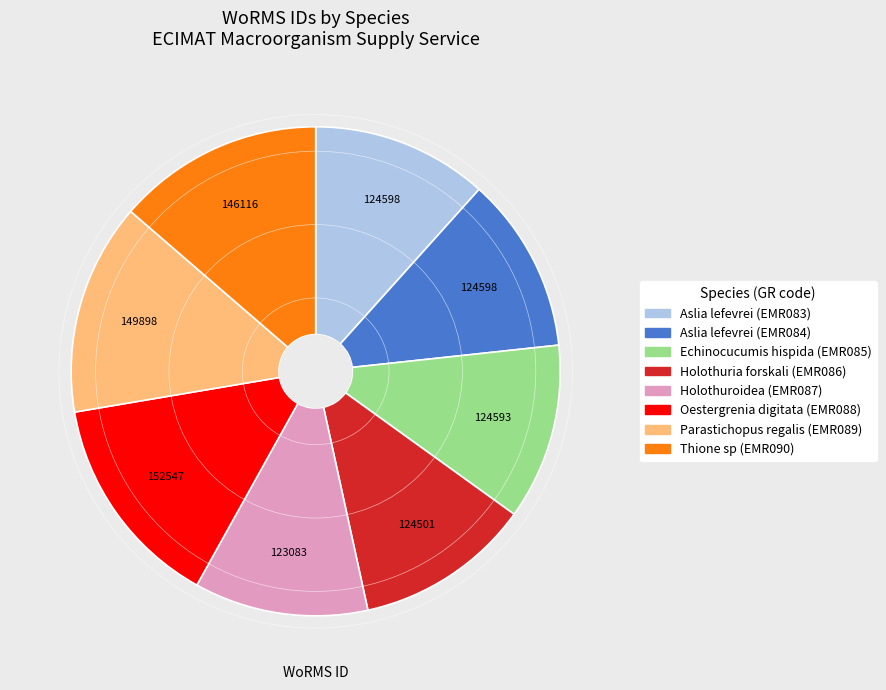

Combined, do Holothuria forskali and Echinocucumis hispida account for over 50%?

No